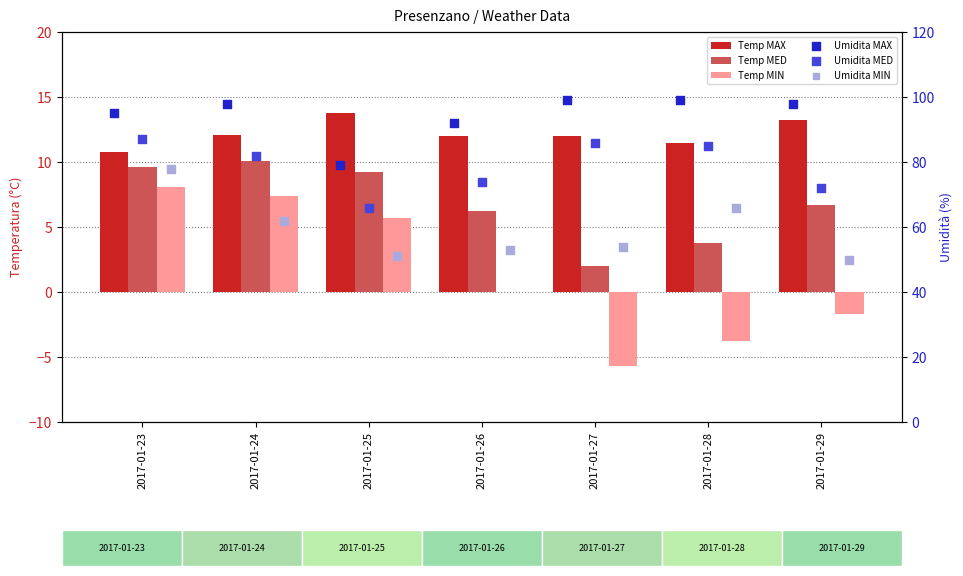

Which series has the largest total across all categories?

Umidita MAX